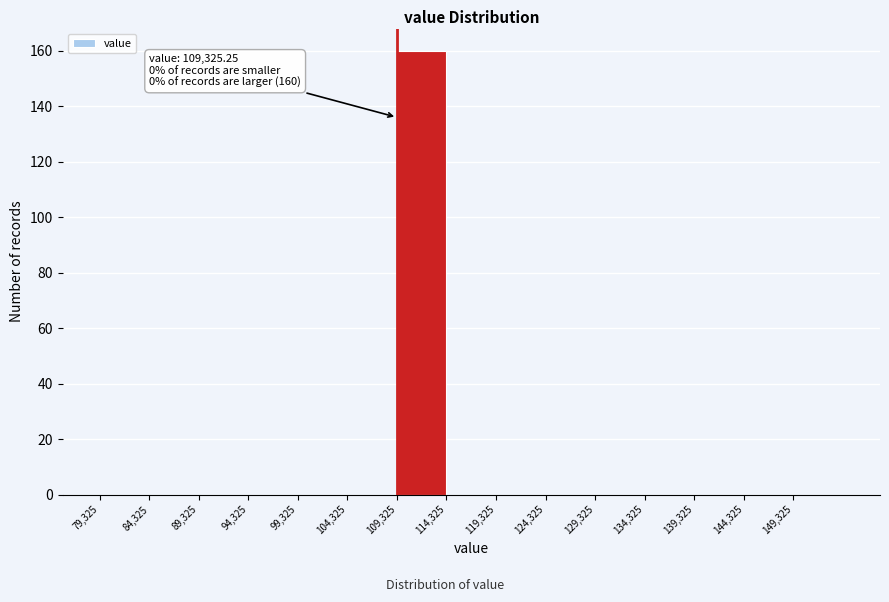

Which range on the x-axis has the tallest bar?

109500 to 114500